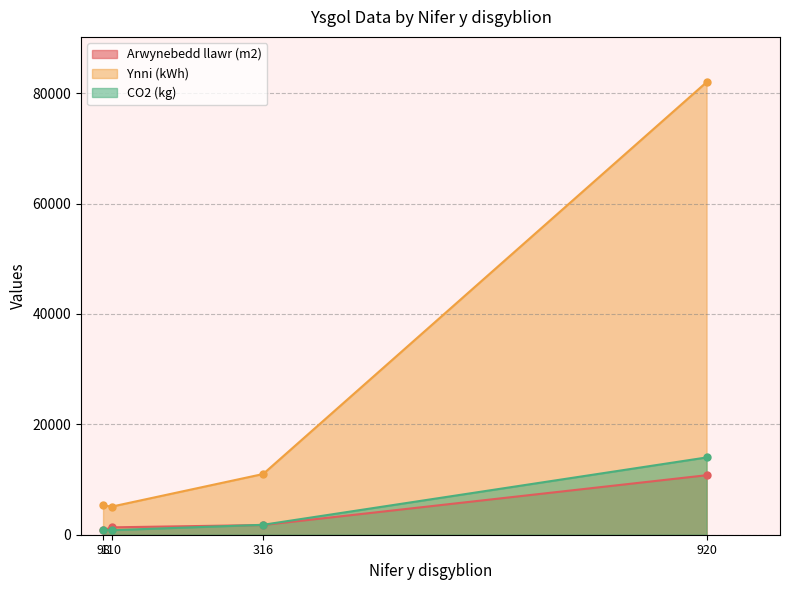

Rank the series at 110 from lowest to highest value.

CO2 (kg), Arwynebedd llawr (m2), Ynni (kWh)